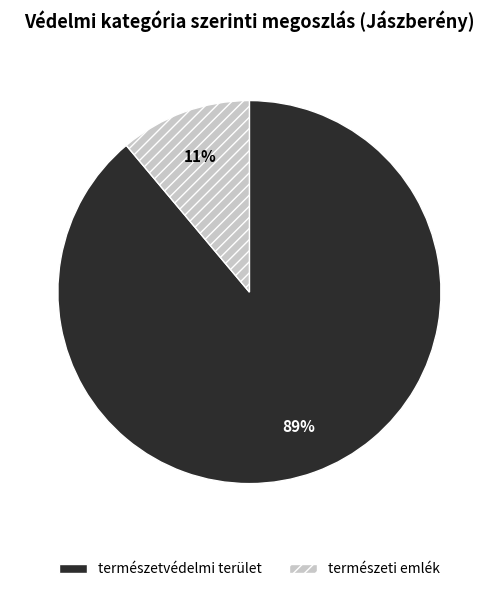

To the nearest percent, what is the average slice percentage?

50%